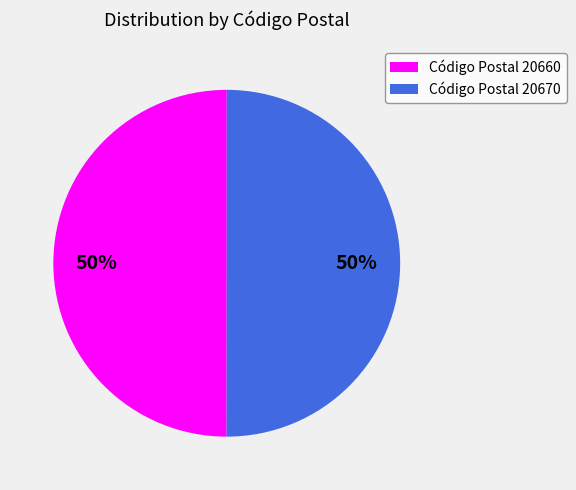

Approximately how many times larger is the value at Código Postal 20660 compared to Código Postal 20670?

1.0